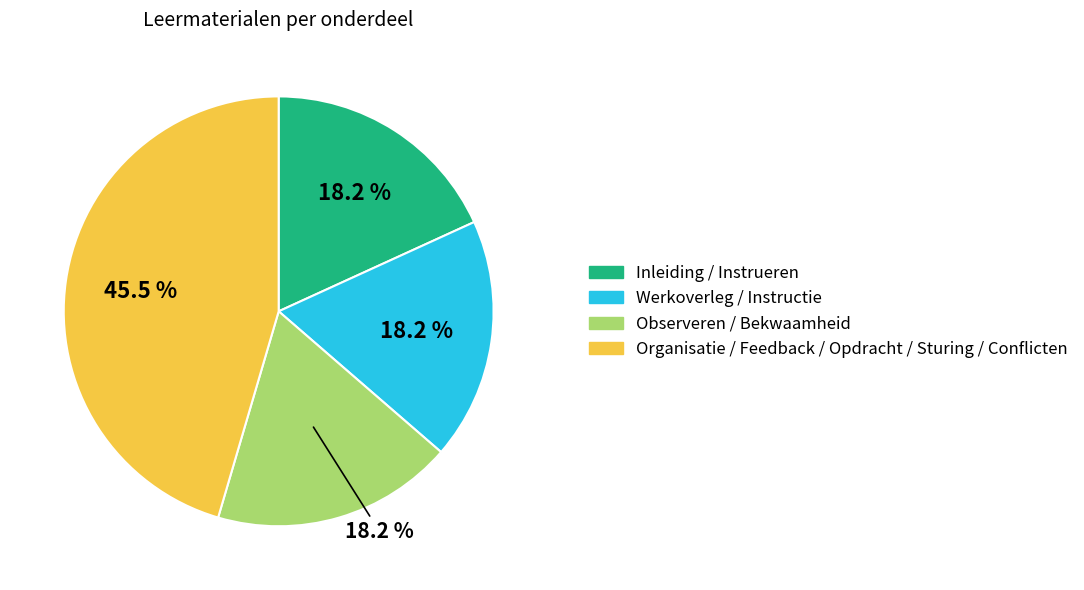

Does any single category account for the majority?

No